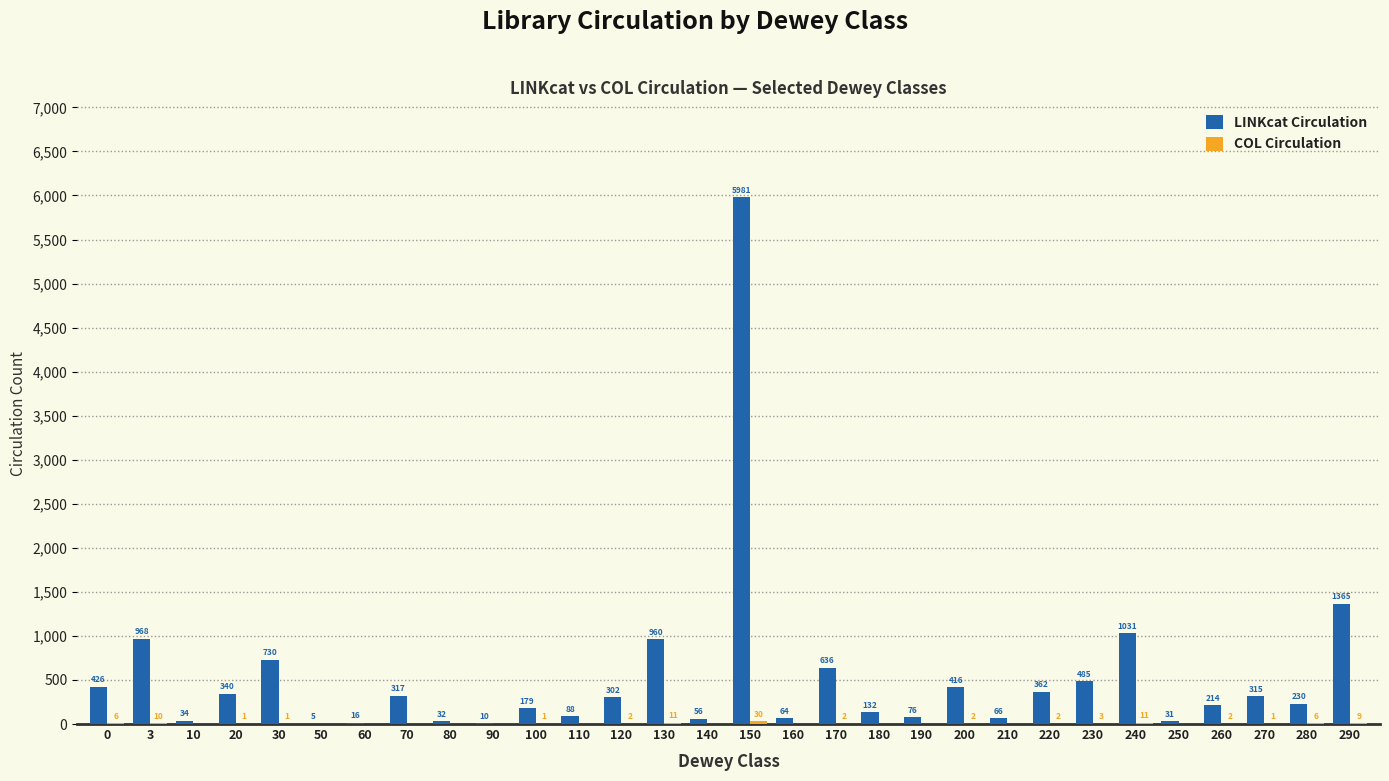

Which series changed the most between 10 and 290?

LINKcat Circulation